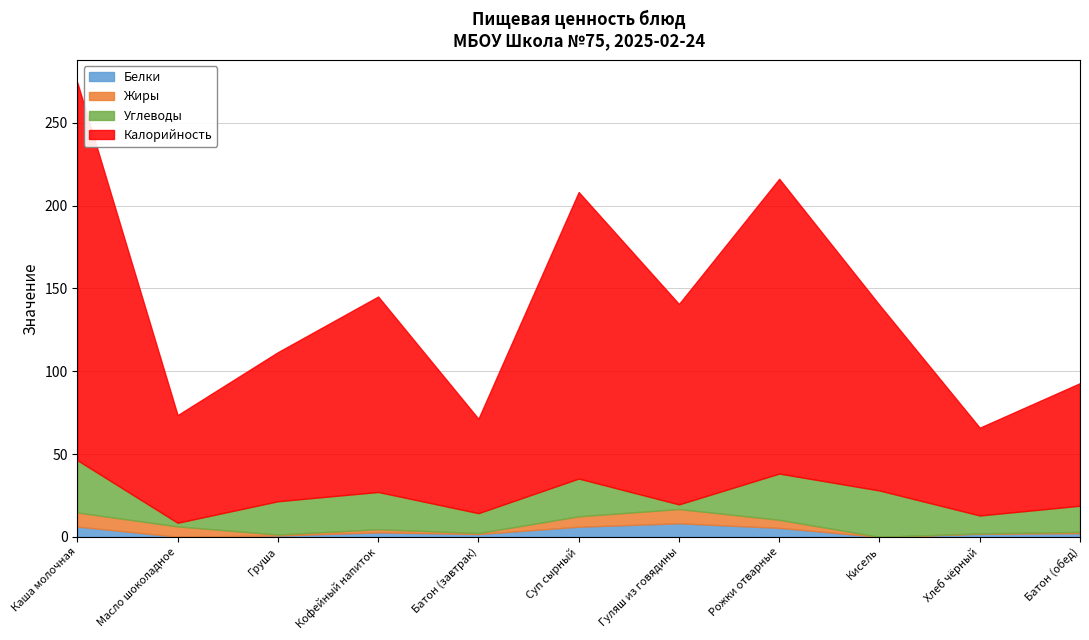

What is the total value across all series at Хлеб чёрный?

65.9